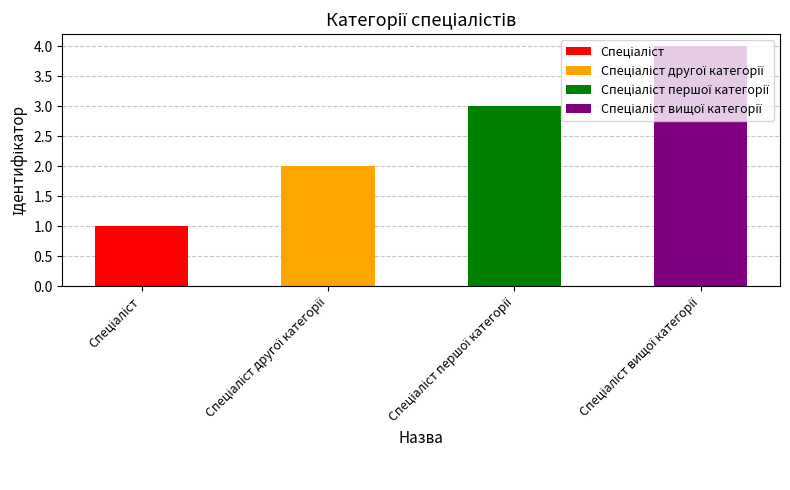

The chart shows a value of 4 at Спеціаліст вищої категорії. True or false?

True